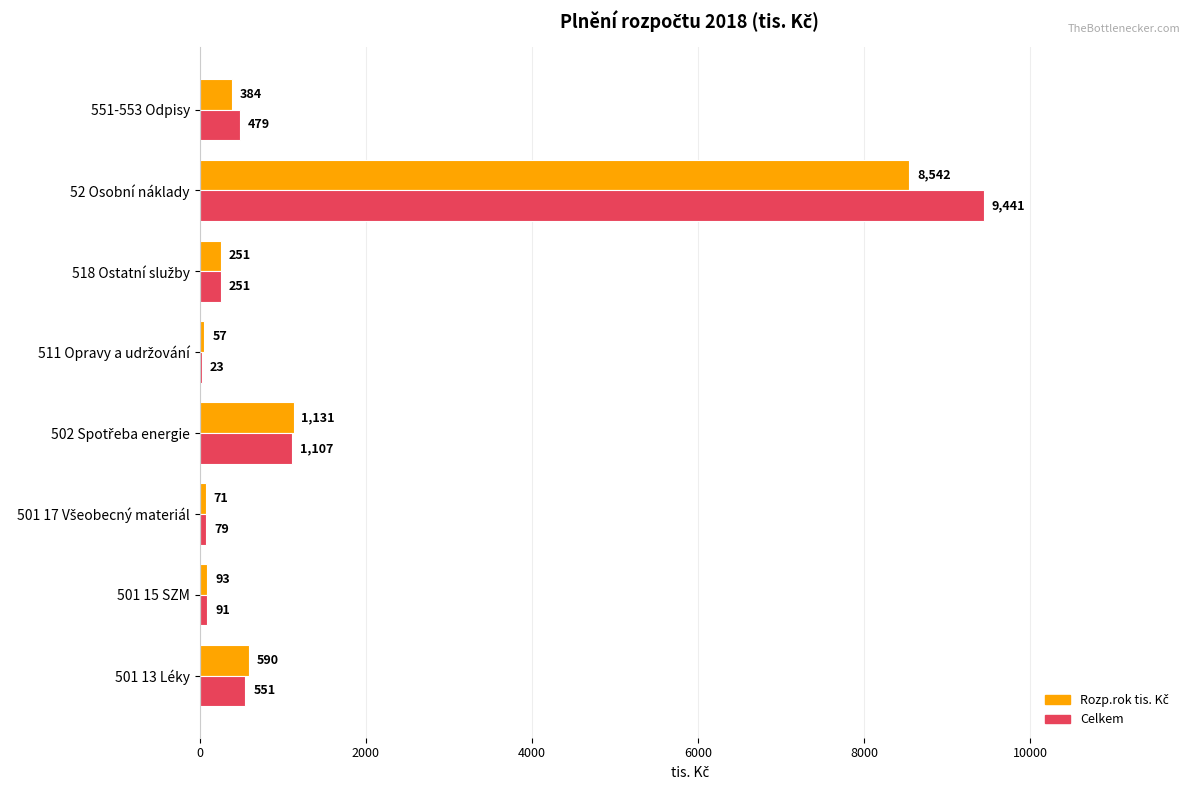

What is the maximum value shown in the chart?

9441.3